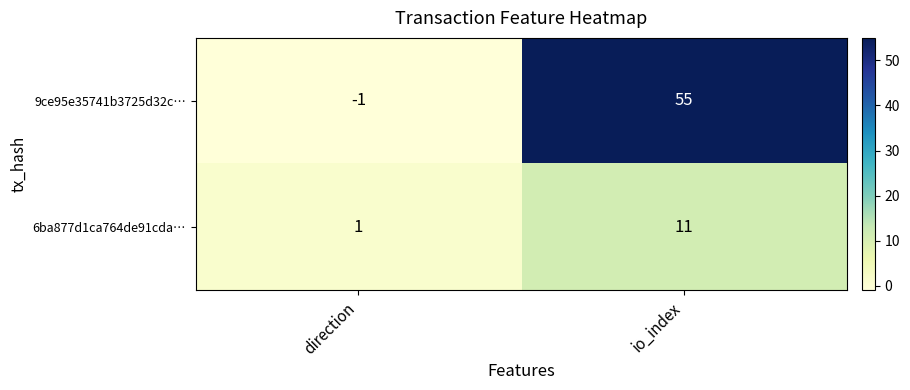

At which category is the sum across all series the highest?

io_index